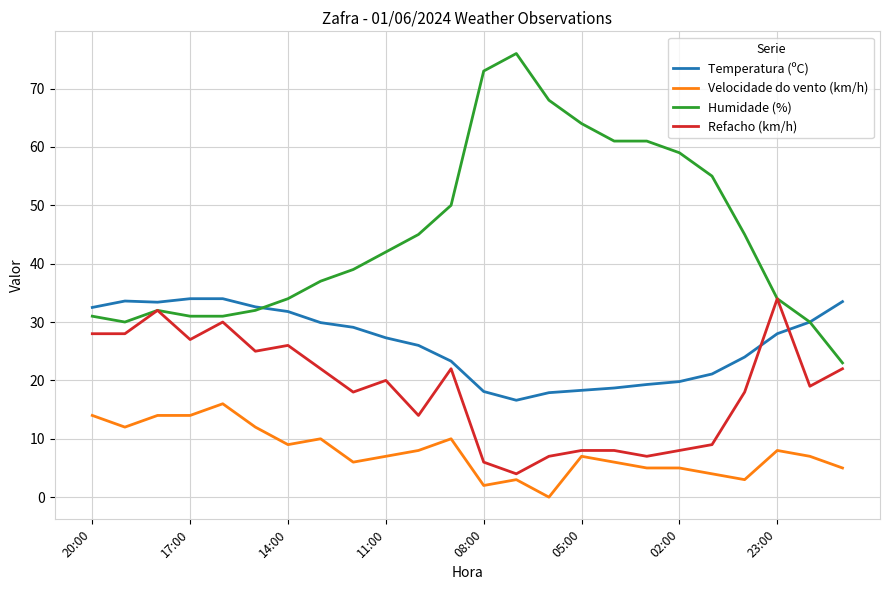

True or false: Velocidade do vento (km/h) and Temperatura (ºC) intersect in this chart.

False